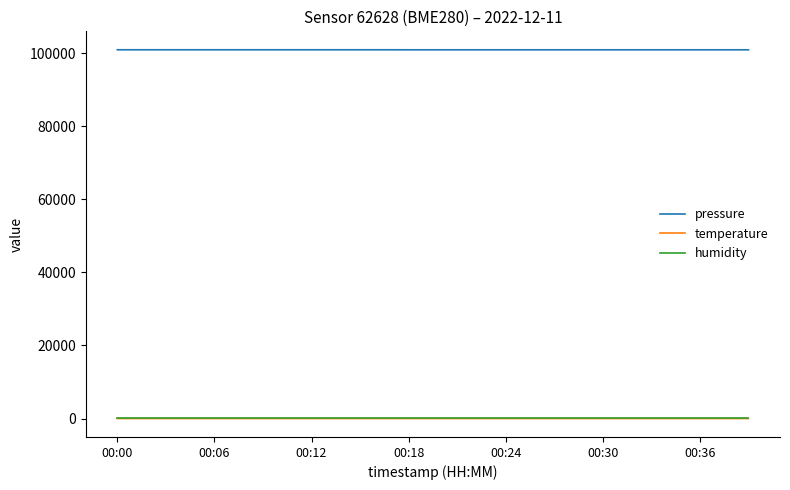

What is the smallest value displayed?

0.9